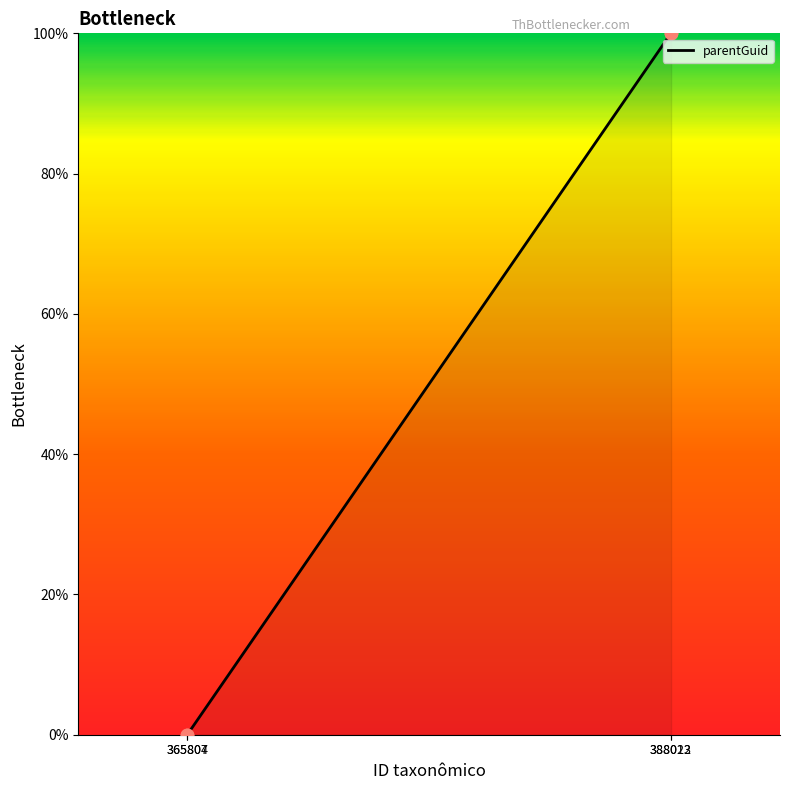

Between 365804 and 388013, which is larger?

388013